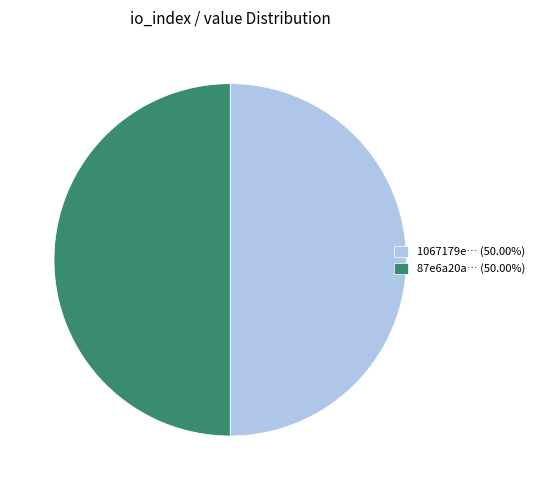

Approximately how many times larger is the value at 87e6a20a… (50.00%) compared to 1067179e… (50.00%)?

1.0